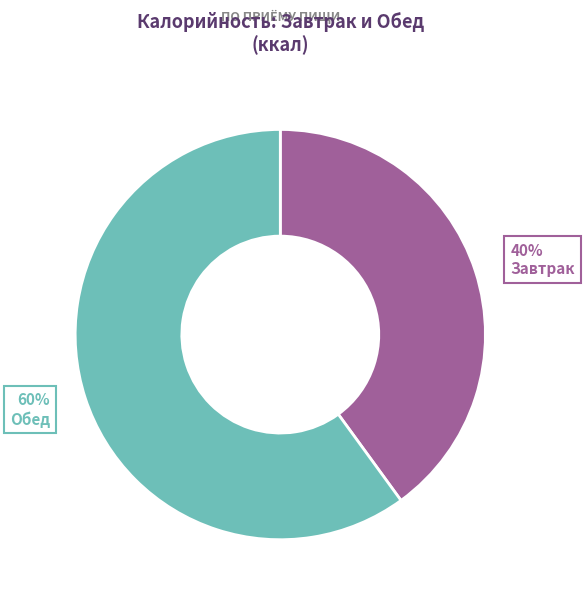

To the nearest percent, what is the difference between the largest and smallest slice percentages?

20%